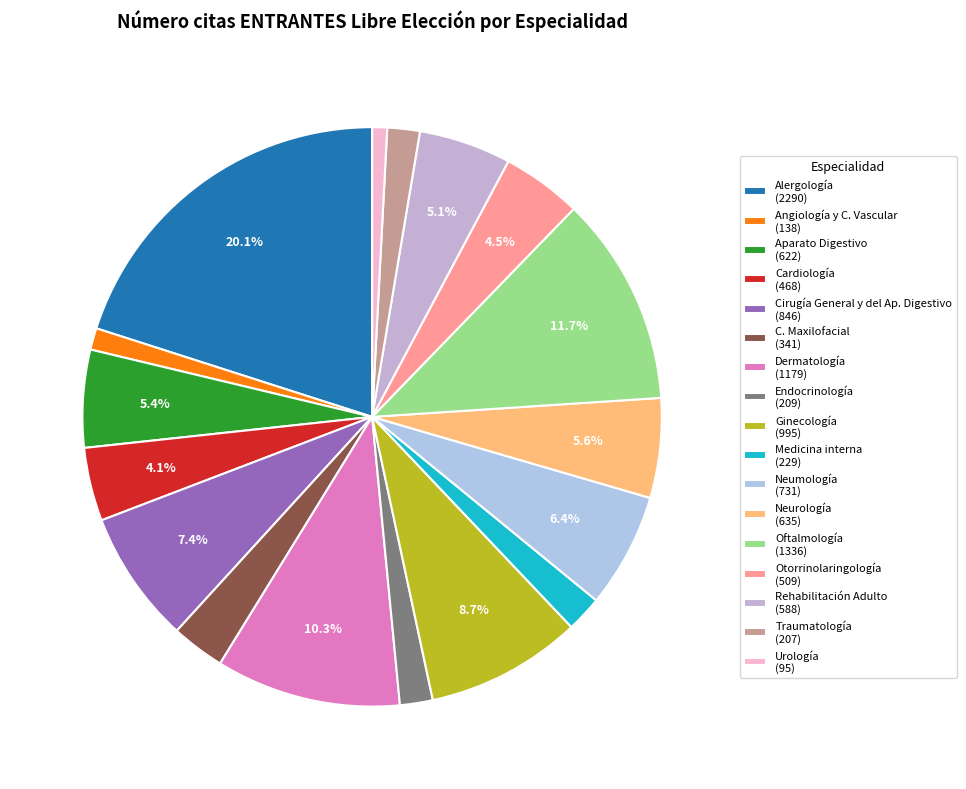

To the nearest percent, what is the average slice percentage?

6%